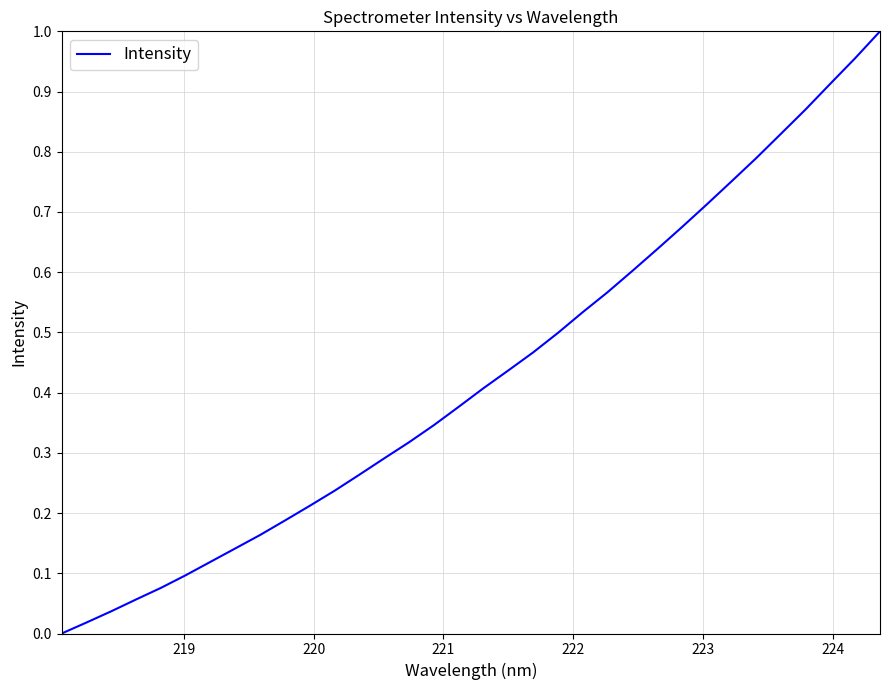

How many positive values are there?

33